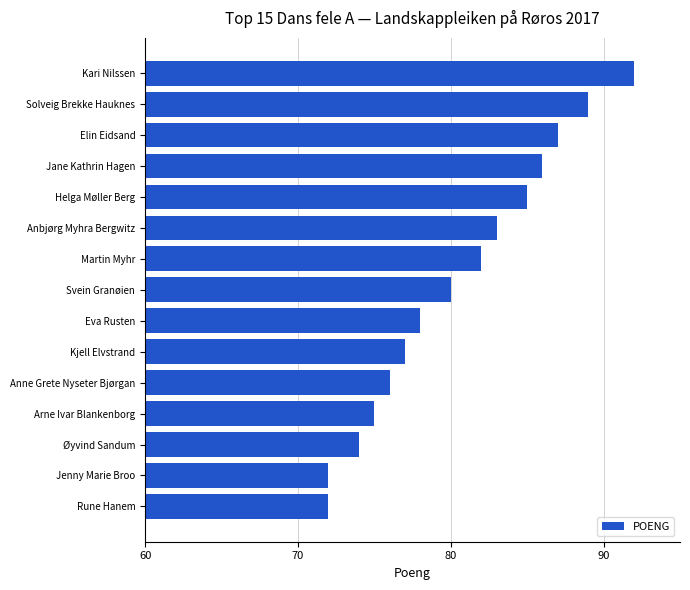

Where is the data nearest to the value 82?

Martin Myhr